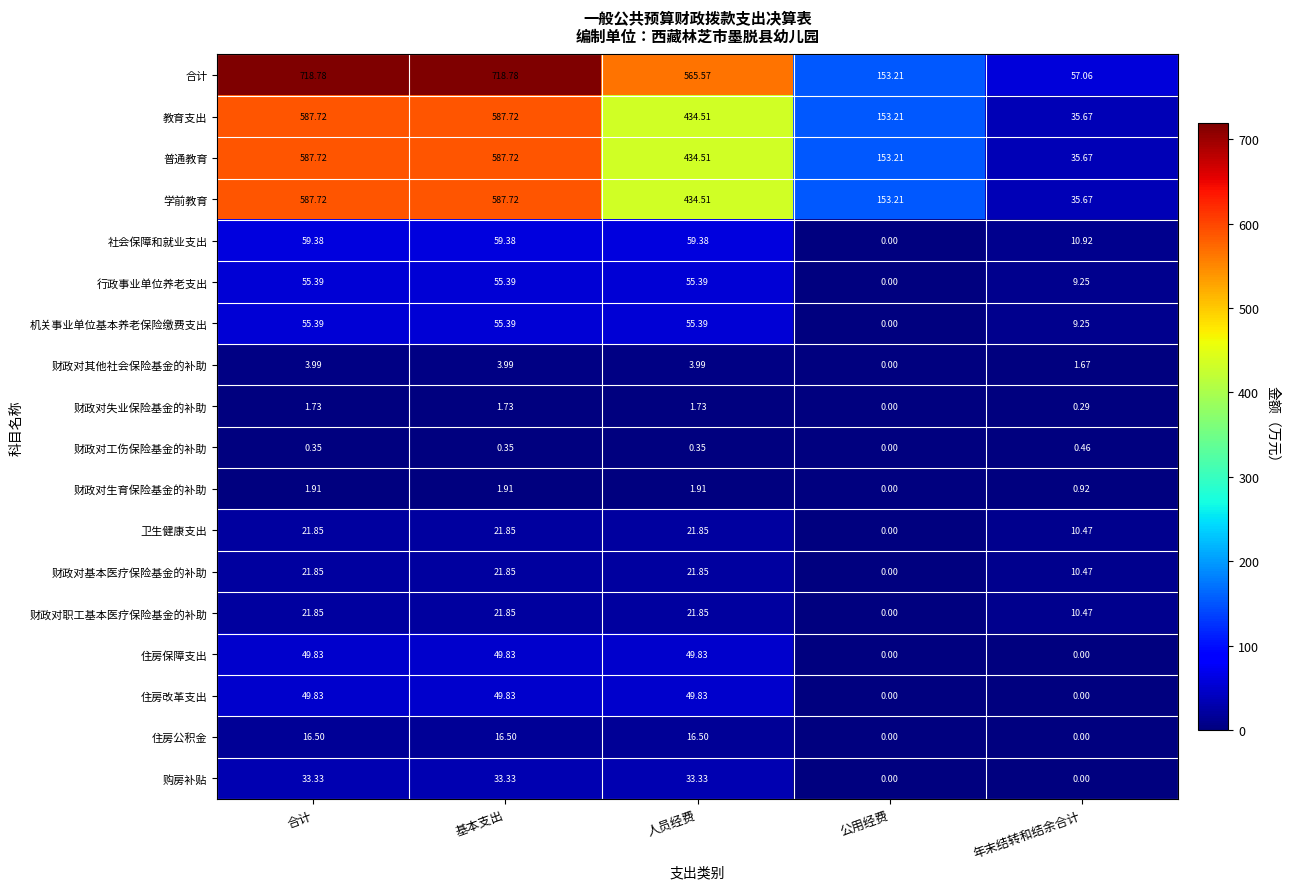

Which series has the largest total across all categories?

合计